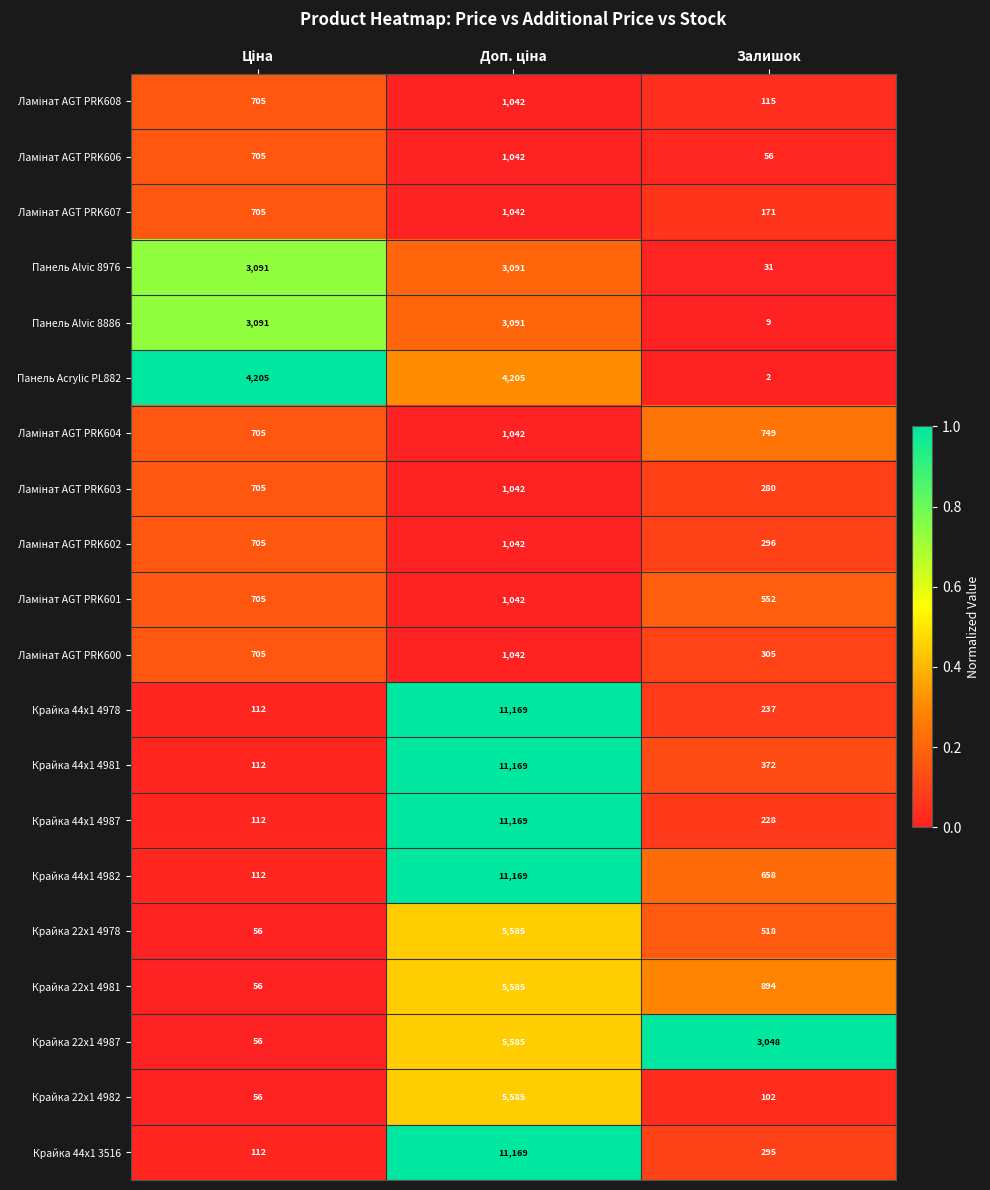

What is the difference between the highest and lowest values at Залишок?

3046